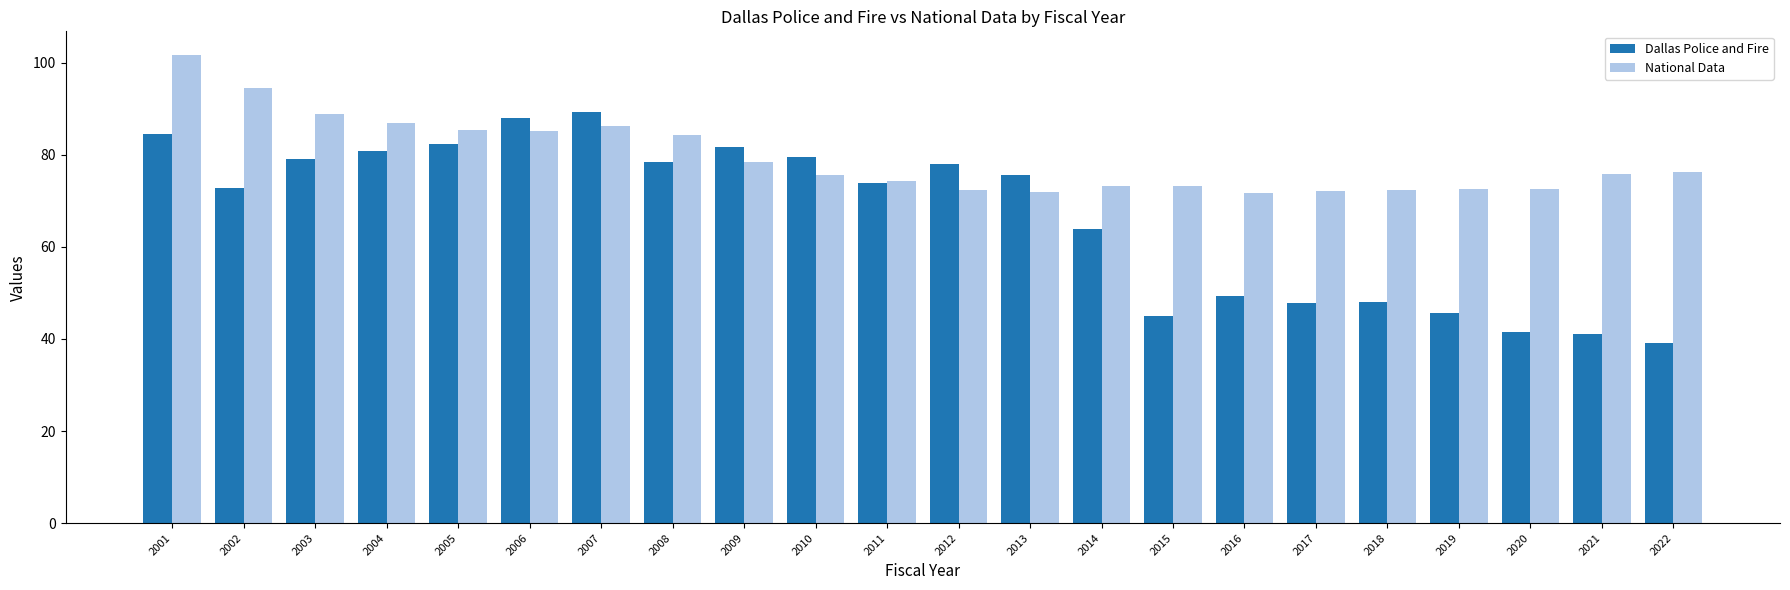

Where does the Dallas Police and Fire series first go above 75?

2001